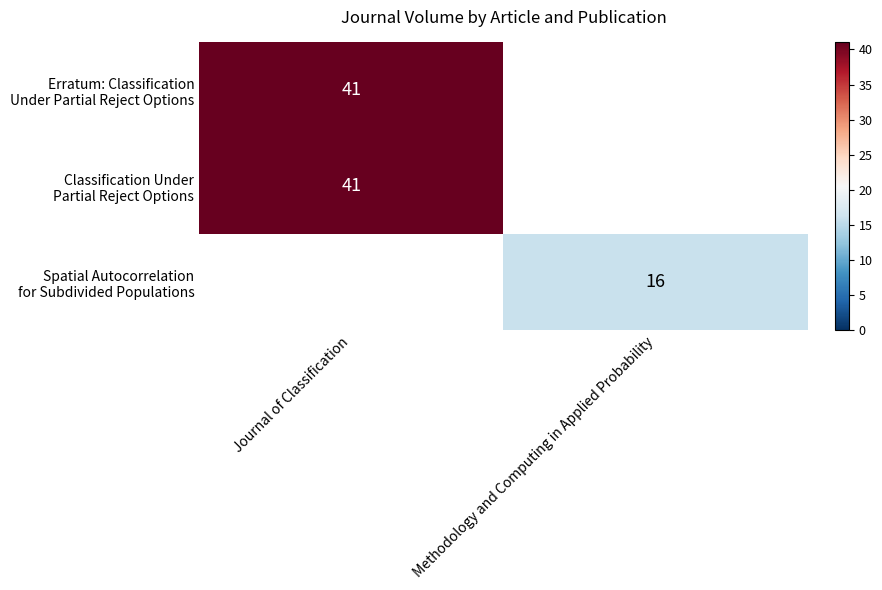

Which label corresponds to the largest value in the chart?

Journal of Classification